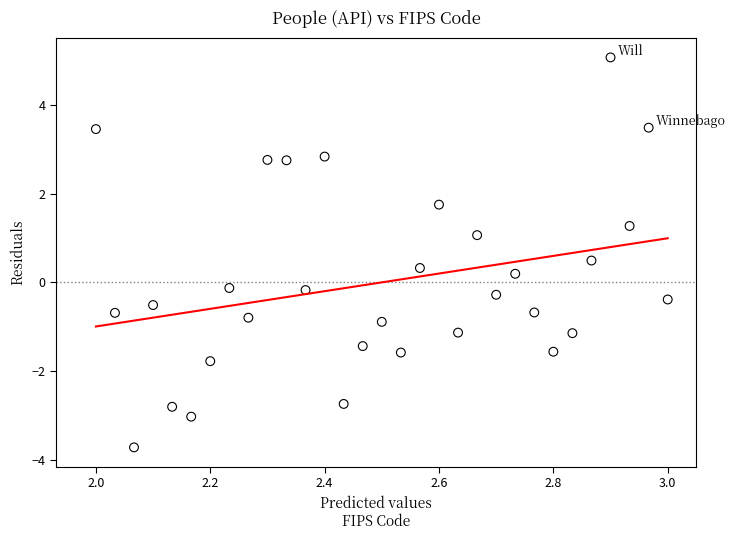

What is the range of X values (max minus min)?

1.0